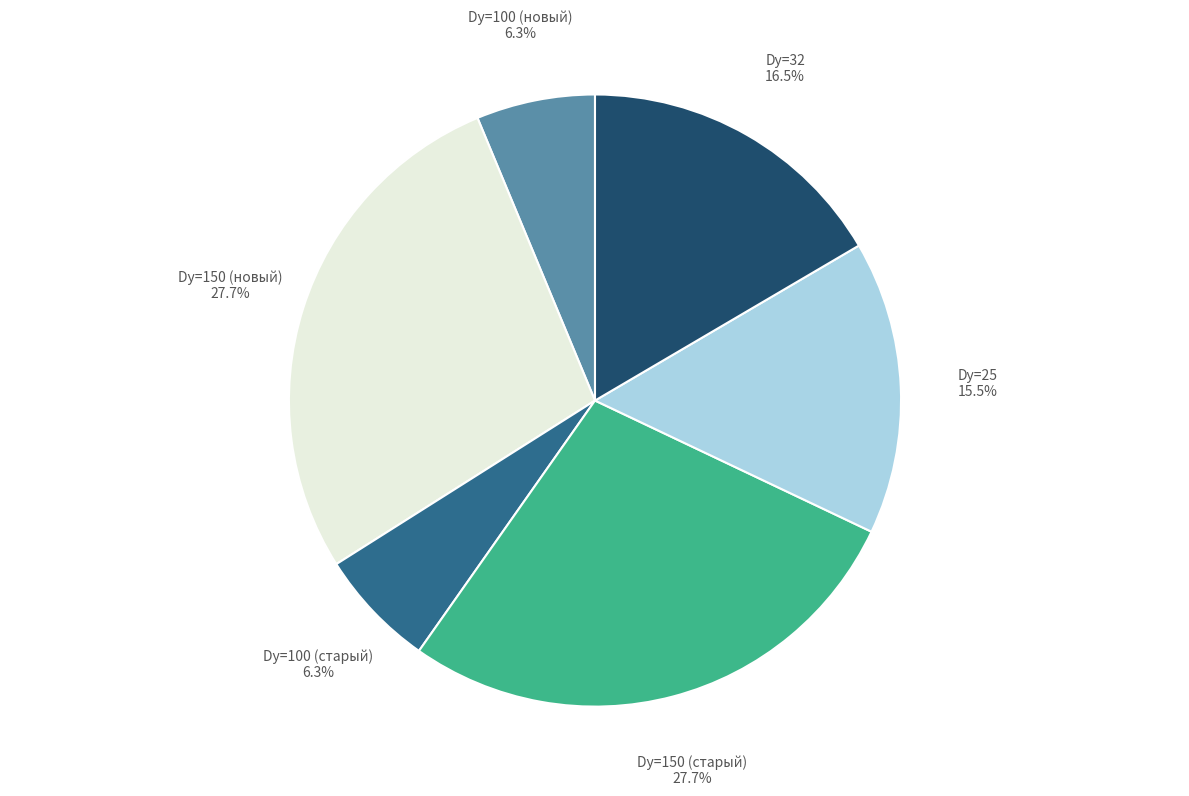

Does any single category account for the majority?

No